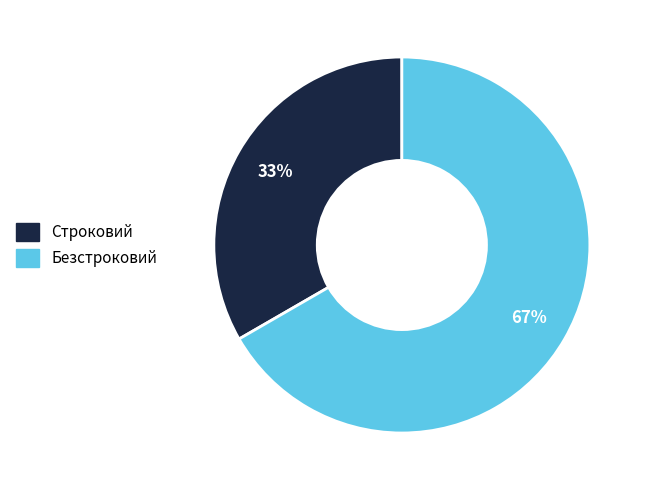

To the nearest percent, what is the average slice percentage?

50%